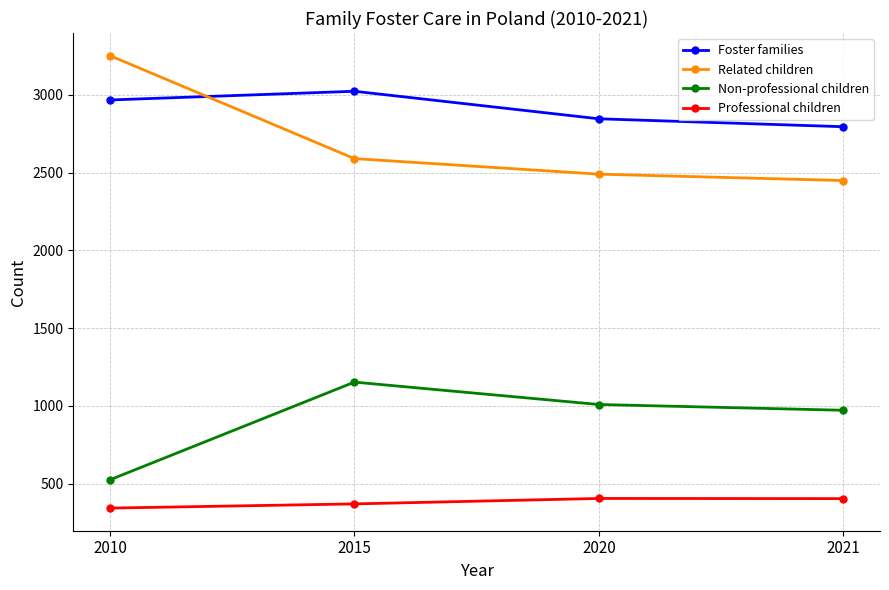

At which category does Foster families reach its first local peak?

2015